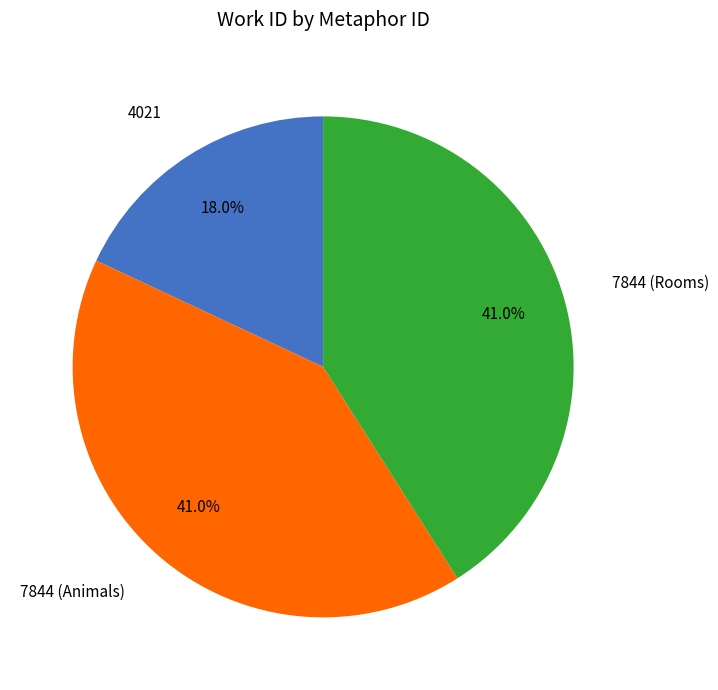

Does any single category account for the majority?

No